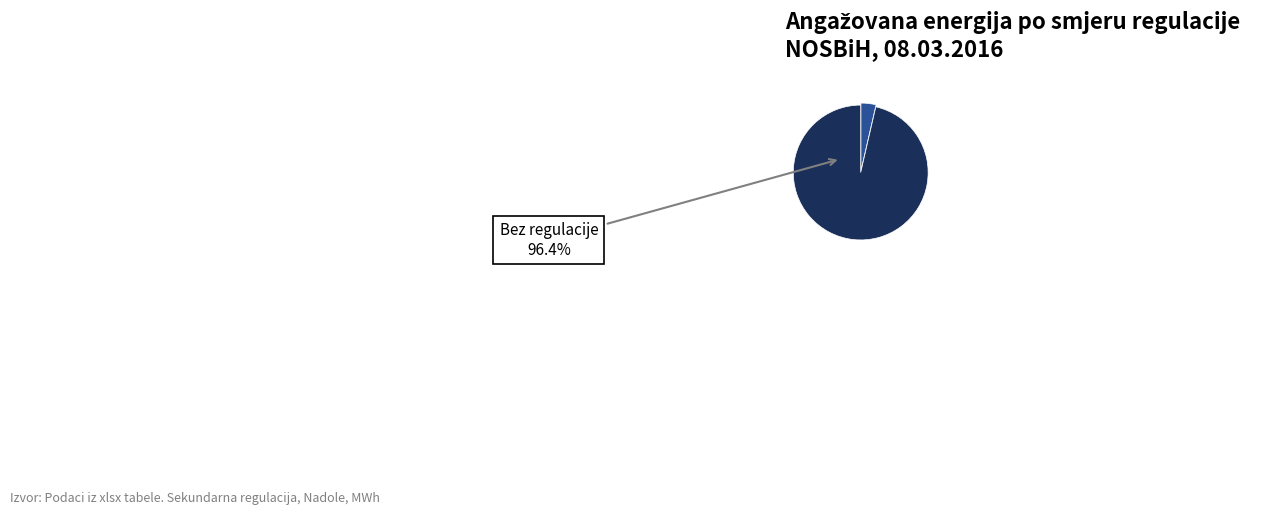

Does any single category account for the majority?

Yes